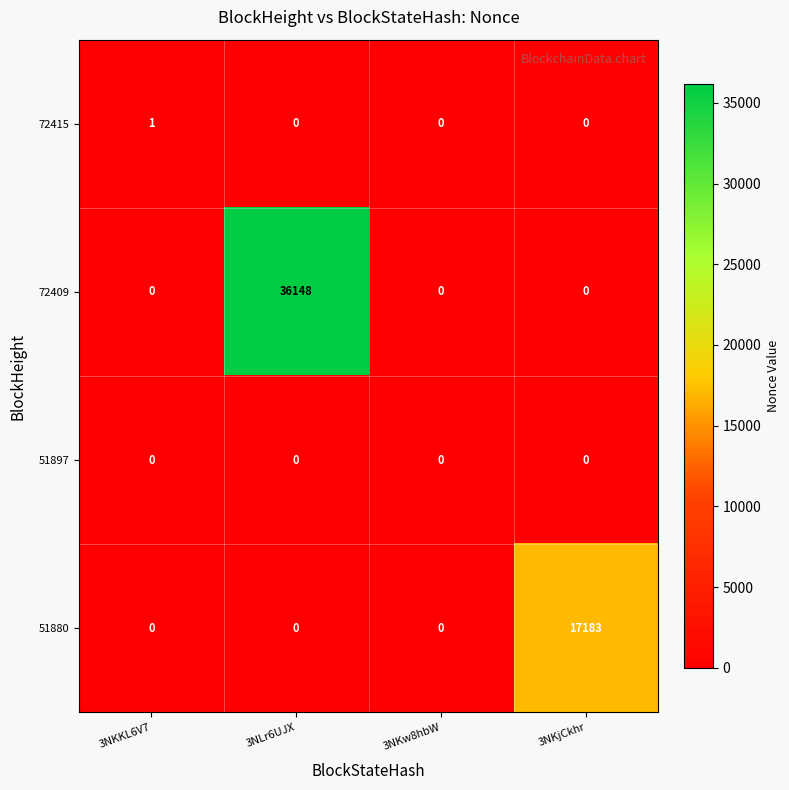

The 72409 series shows 0 at 3NKjCkhr. True or false?

True